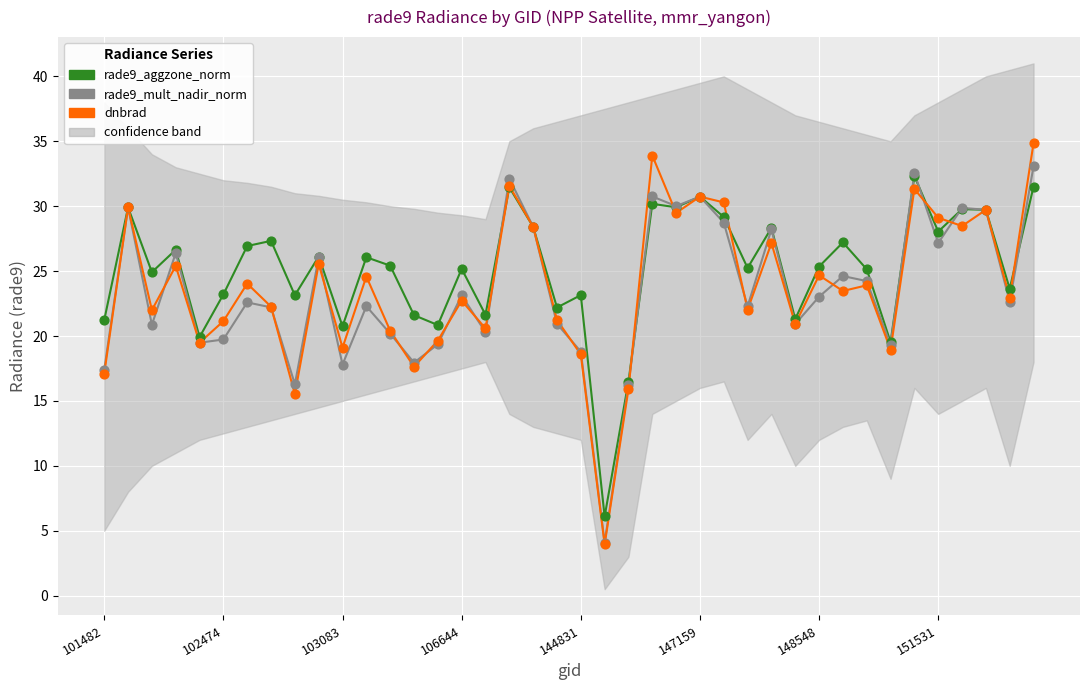

Which series has the largest total across all categories?

rade9_aggzone_norm